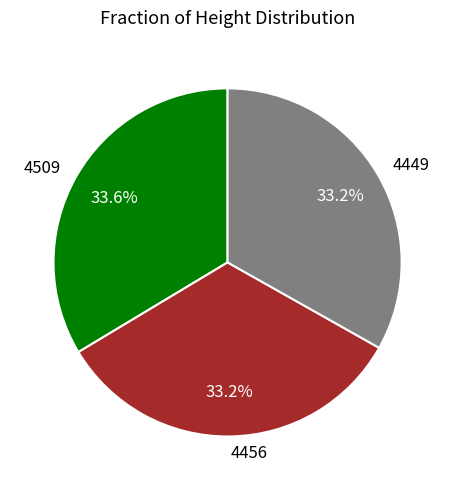

Approximately how many times larger is the value at 4509 compared to 4456?

1.0